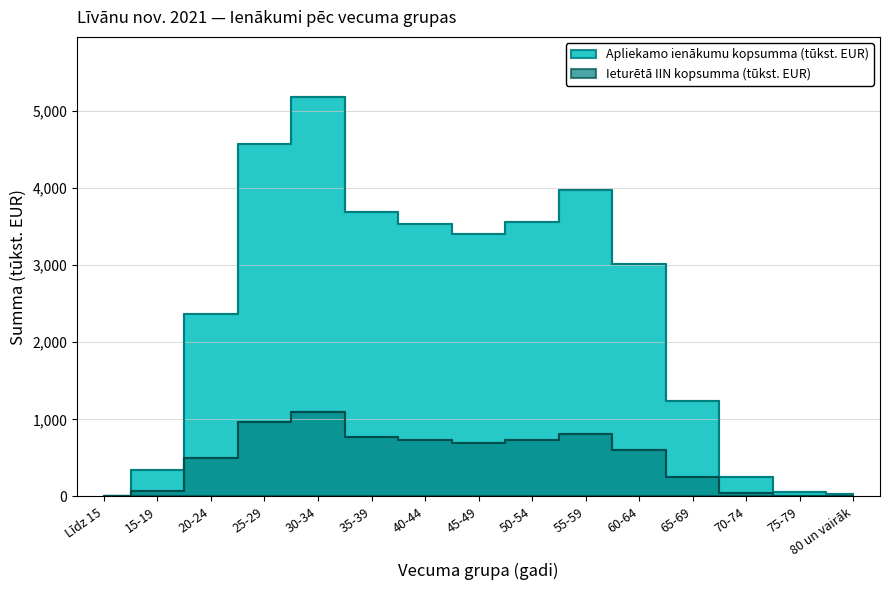

Count the number of data series in this chart.

2